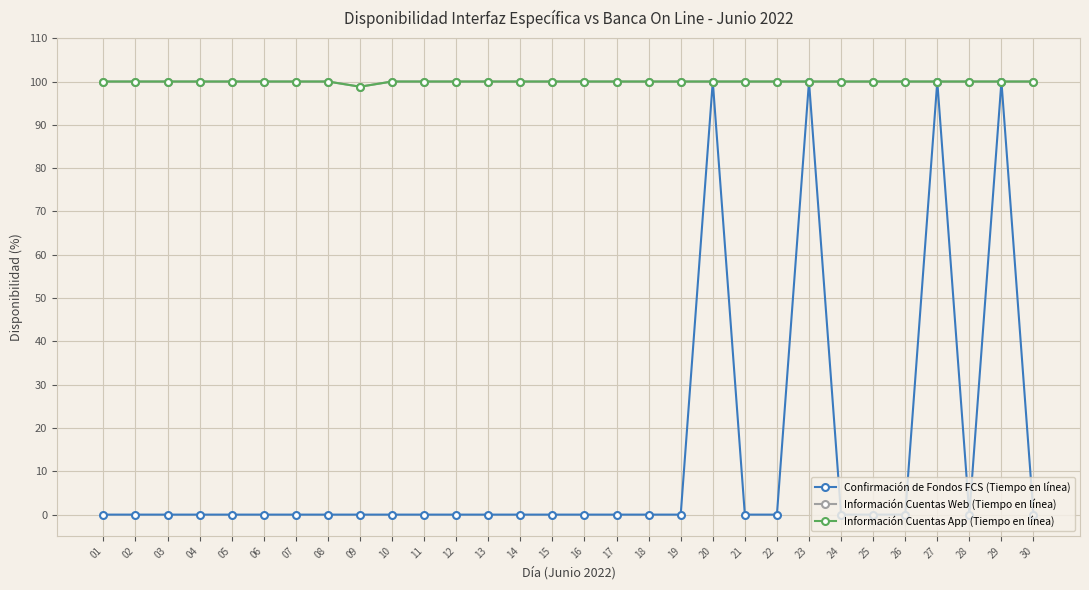

Which series changed the most between 07 and 27?

Confirmación de Fondos FCS (Tiempo en línea)